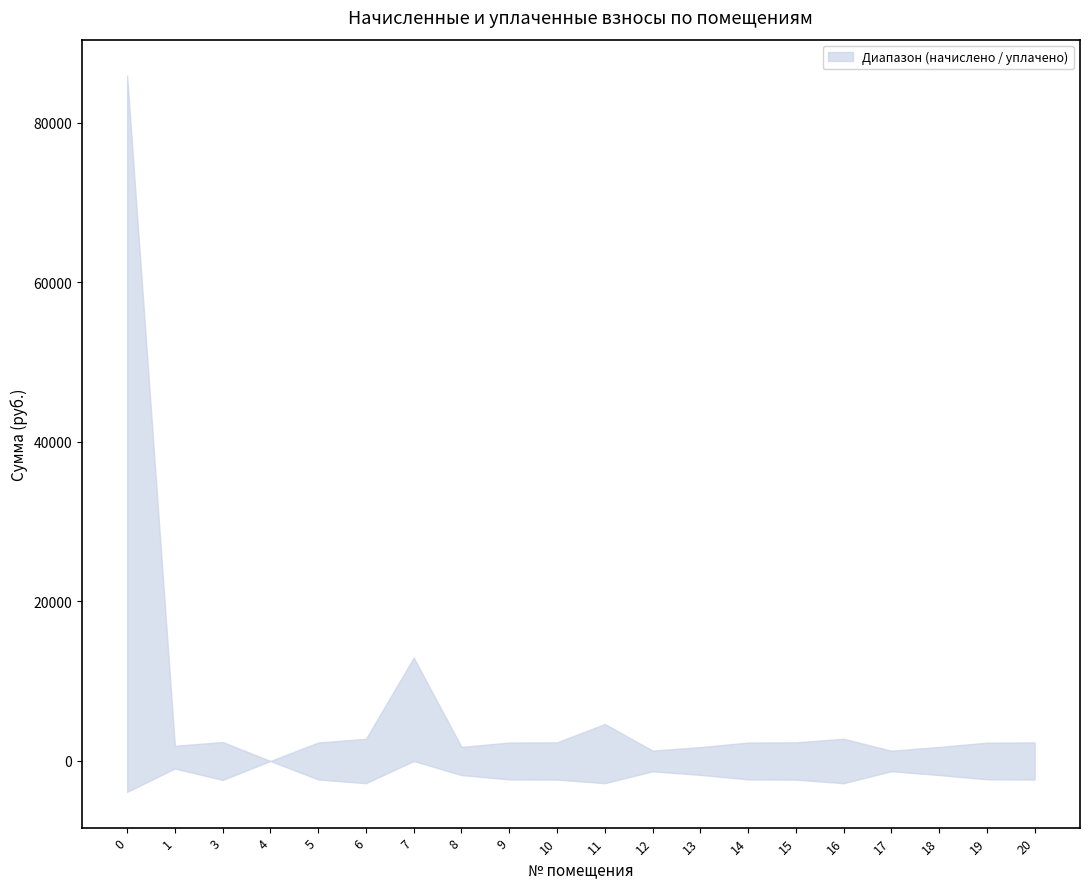

Is this an area chart (filled region under the line)?

No